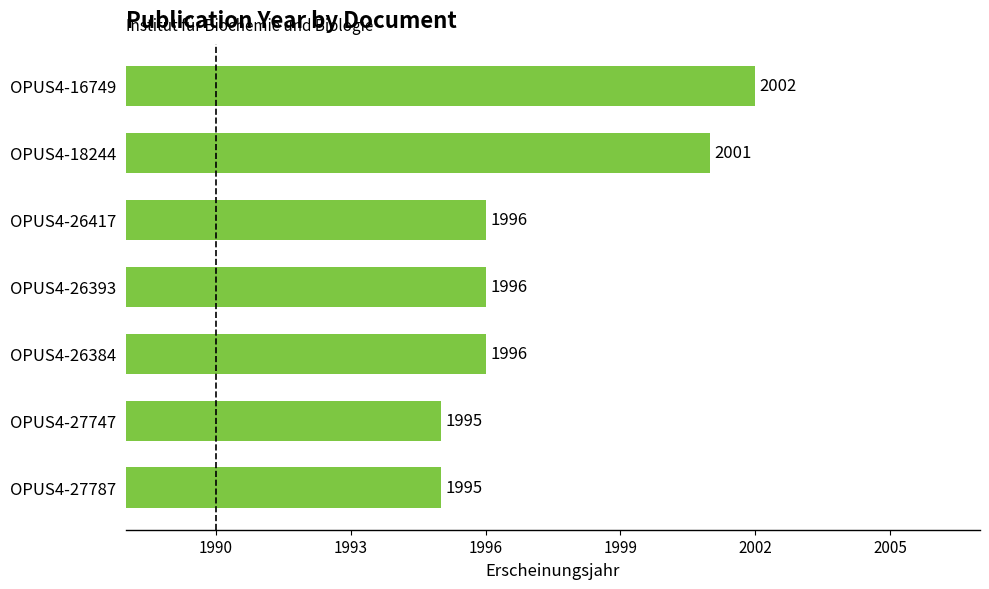

How many bars are there in total?

7